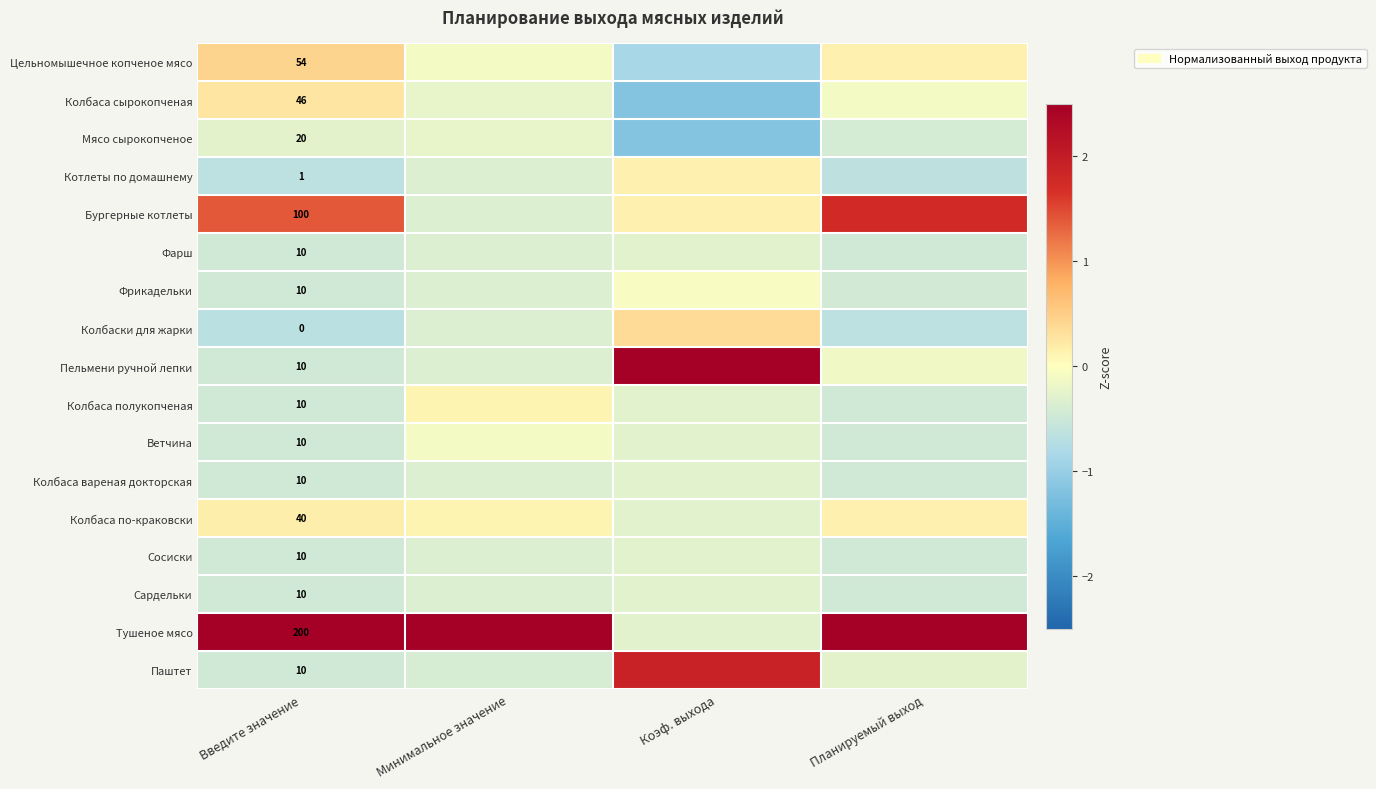

Rank the categories by Сосиски value from highest to lowest.

Коэф. выхода, Минимальное значение, Планируемый выход, Введите значение